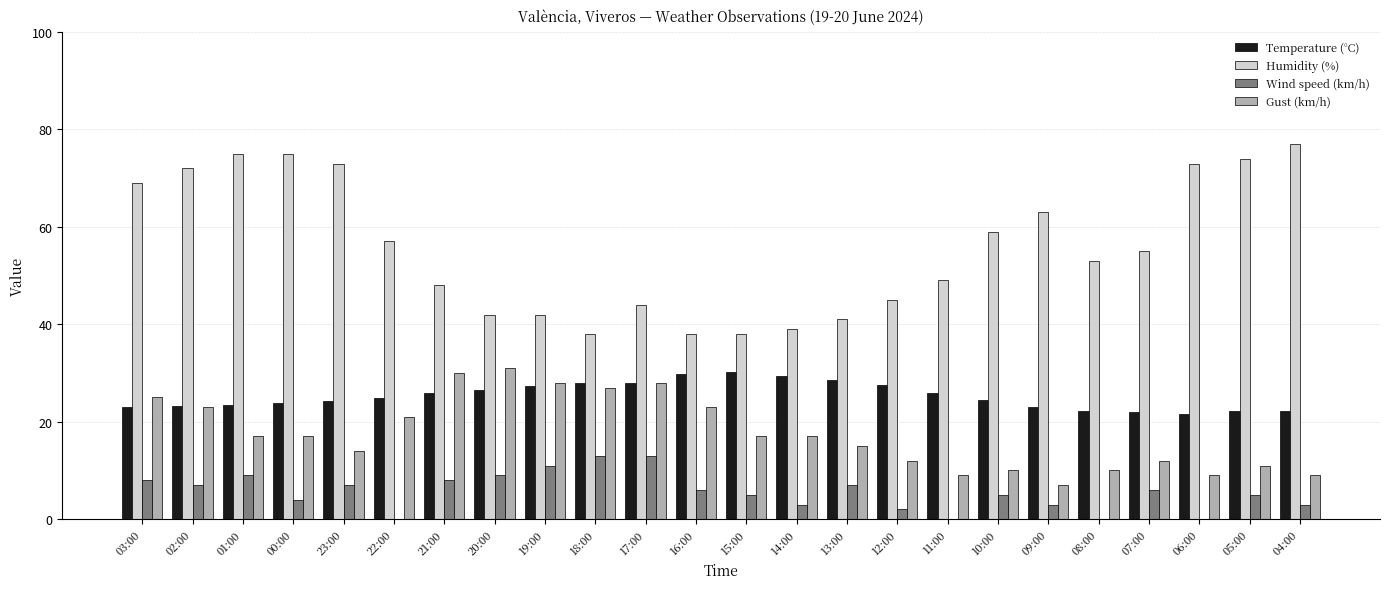

What value does the Temperature (°C) series have at 16:00?

29.9